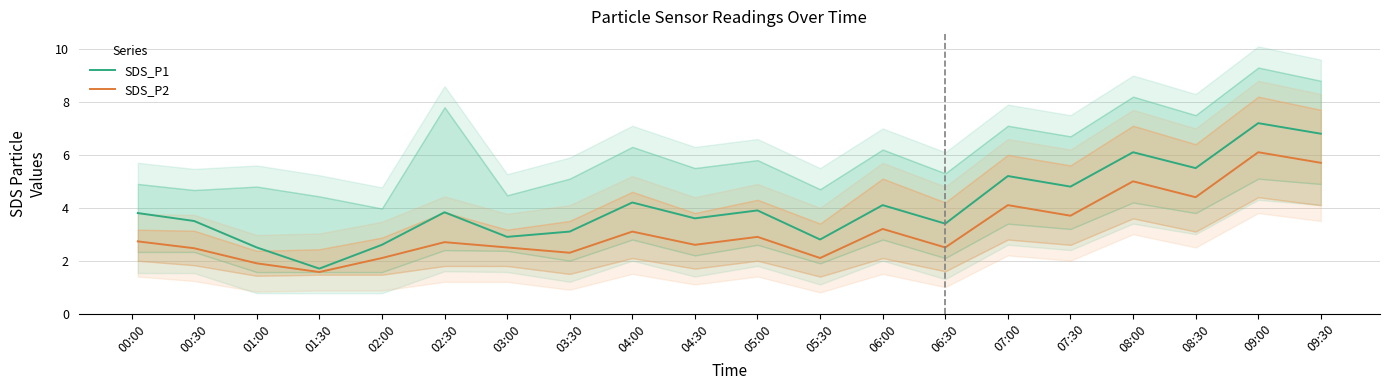

Reading right to left, list all the values displayed in this chart.

SDS_P1: 6.8	7.2	5.5	6.1	4.8	5.2	3.4	4.1	2.8	3.9	3.6	4.2	3.1	2.9	3.8	2.6	1.7	2.5	3.5	3.8
SDS_P2: 5.7	6.1	4.4	5.0	3.7	4.1	2.5	3.2	2.1	2.9	2.6	3.1	2.3	2.5	2.7	2.1	1.6	1.9	2.5	2.7